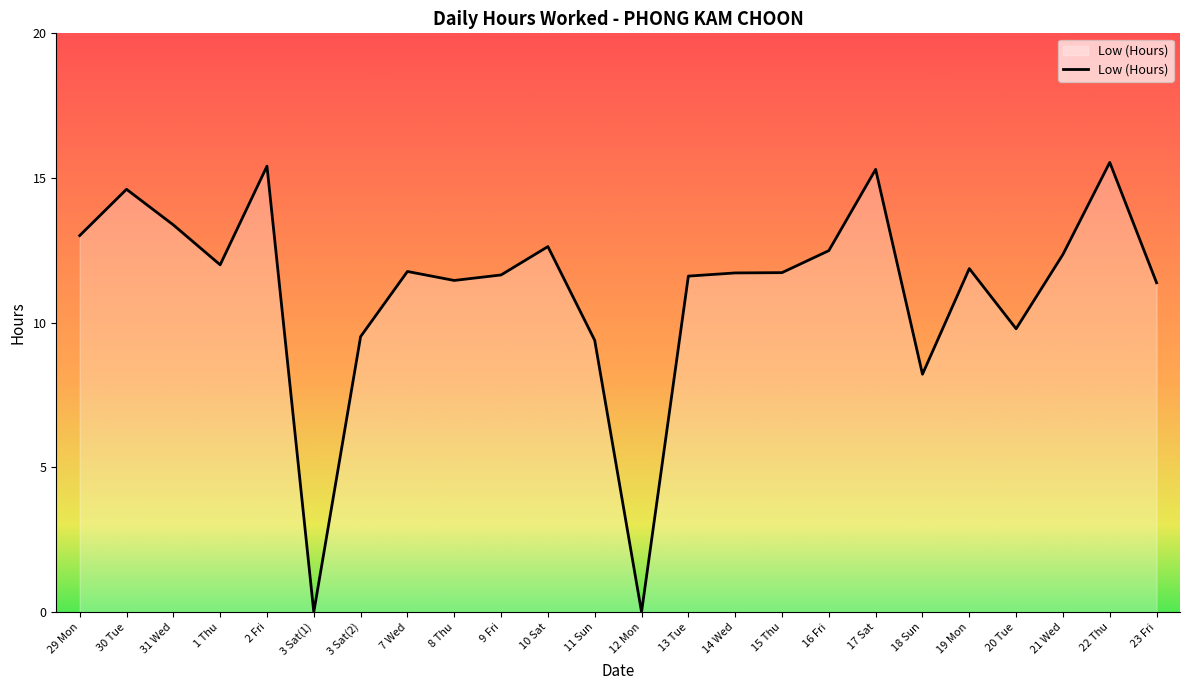

True or false: the data shows 9.4 at 11 Sun.

True